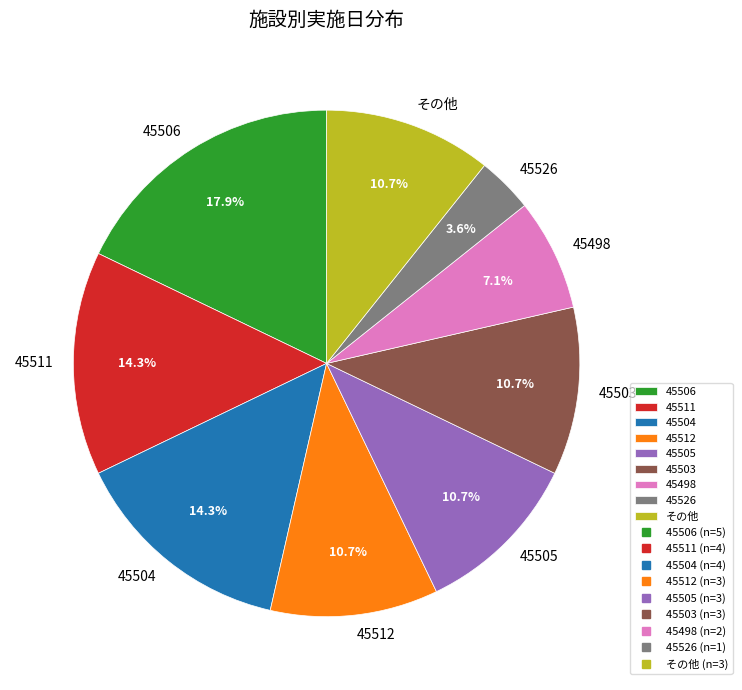

To the nearest percent, what is the average slice percentage?

11%